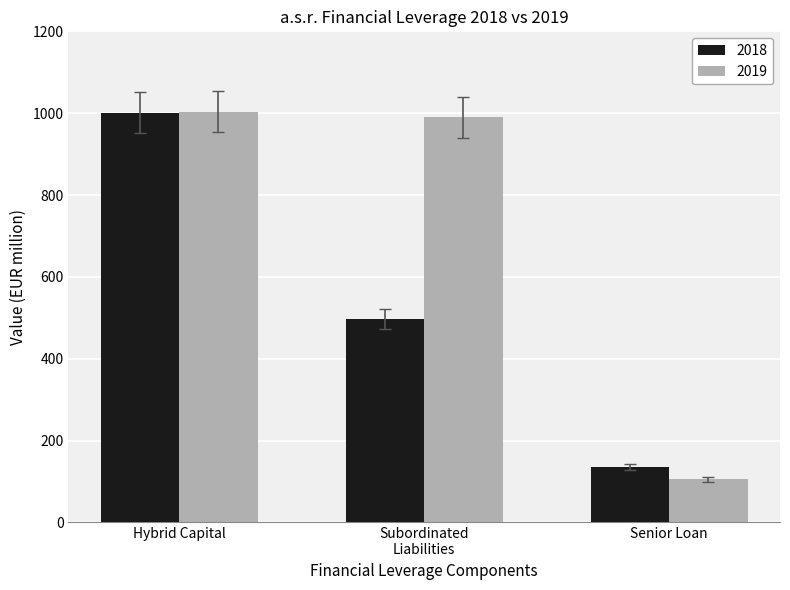

What is the difference between the 2019 values at Hybrid Capital and Senior Loan?

898.8